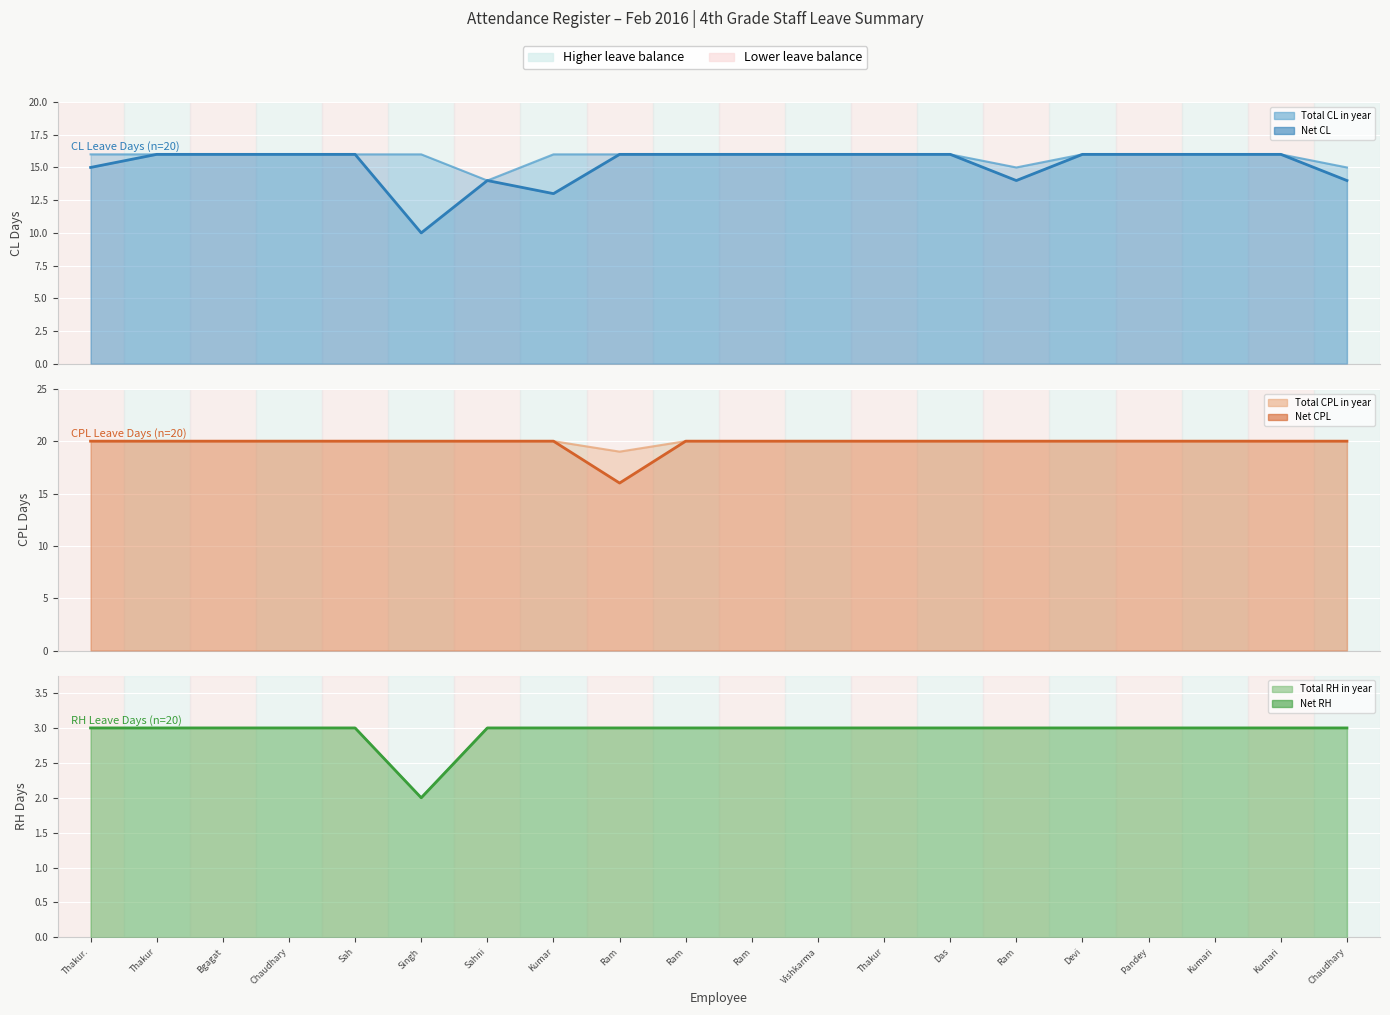

What is the value of the Net RH point at the 10th from the left?

3